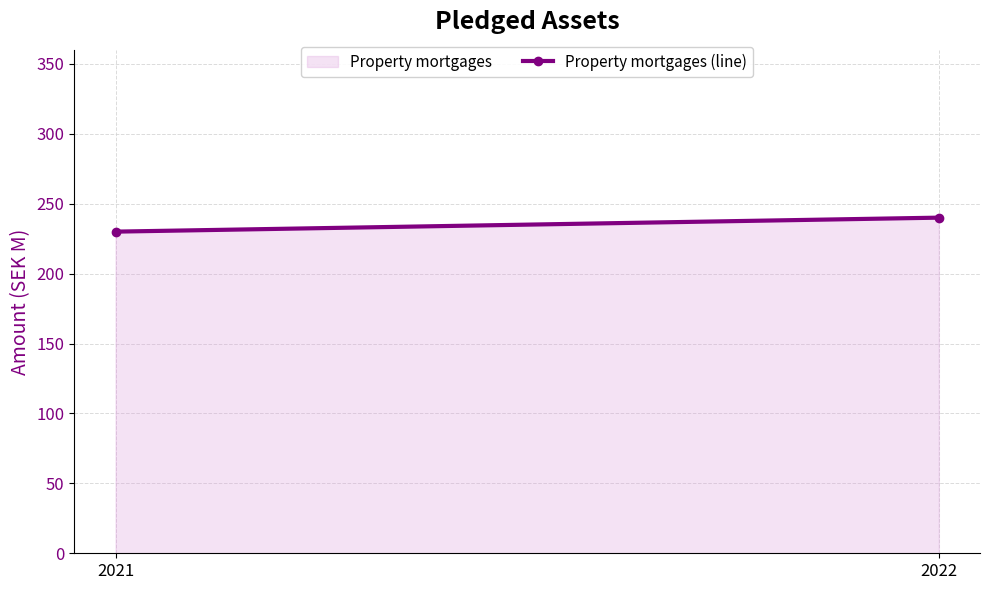

How many lines are shown in the chart?

1